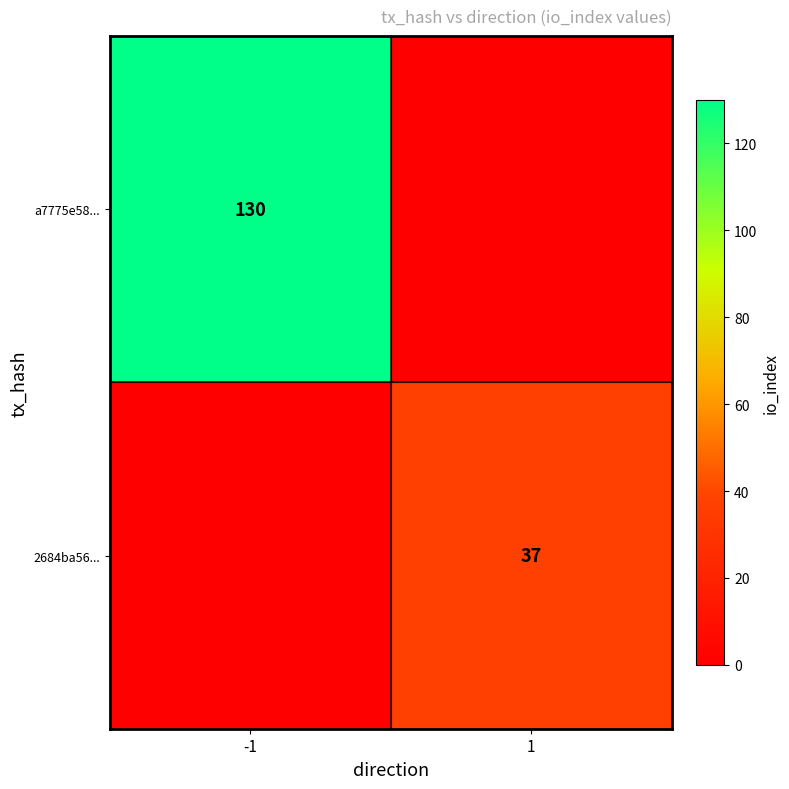

The a7775e58... series shows 77 at -1. True or false?

False